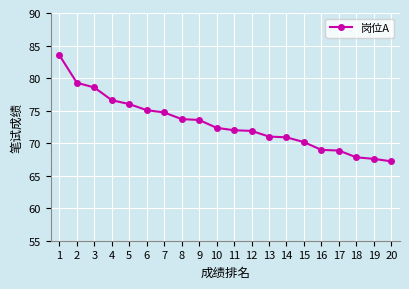

What is the maximum value shown in the chart?

83.5